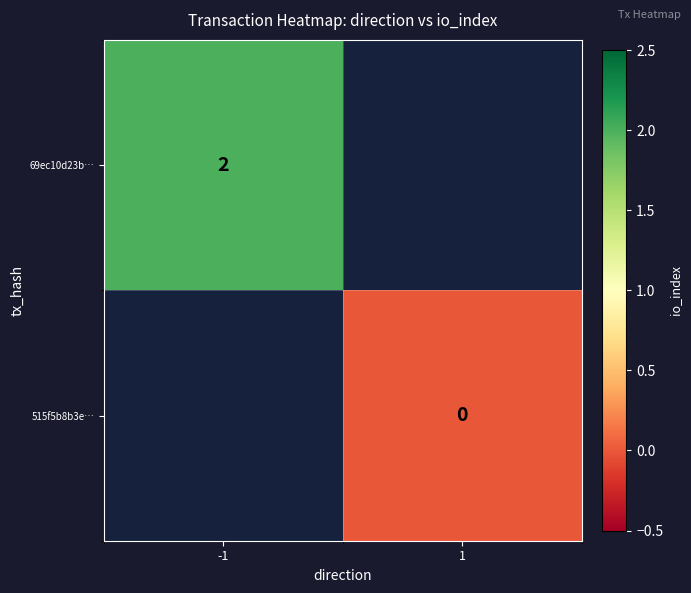

The value of 69ec10d23b… at -1 is 3. True or false?

False